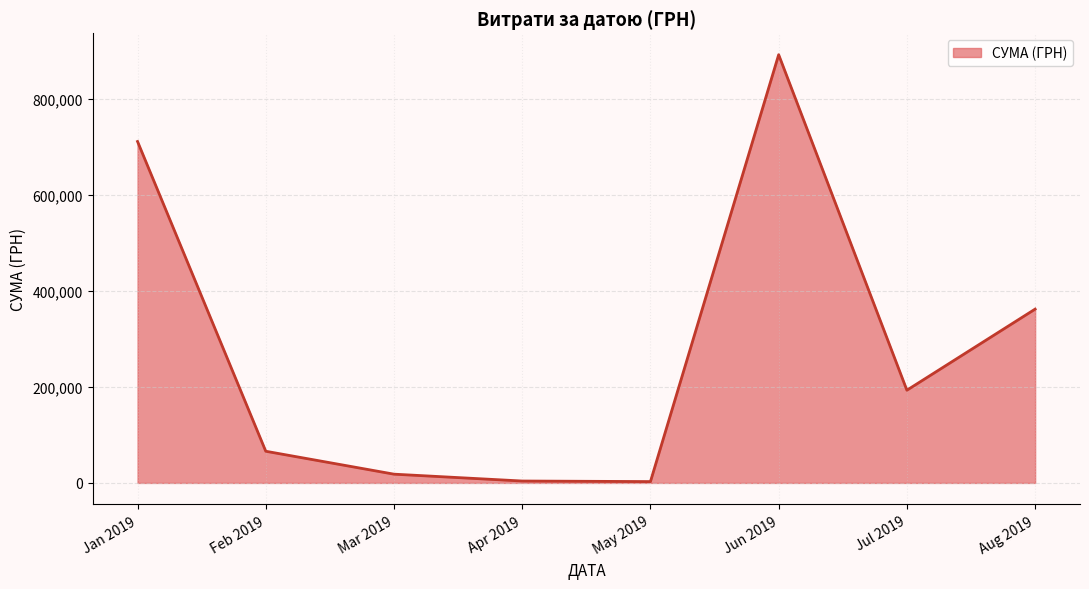

Where is the data nearest to the value 447769?

Aug 2019